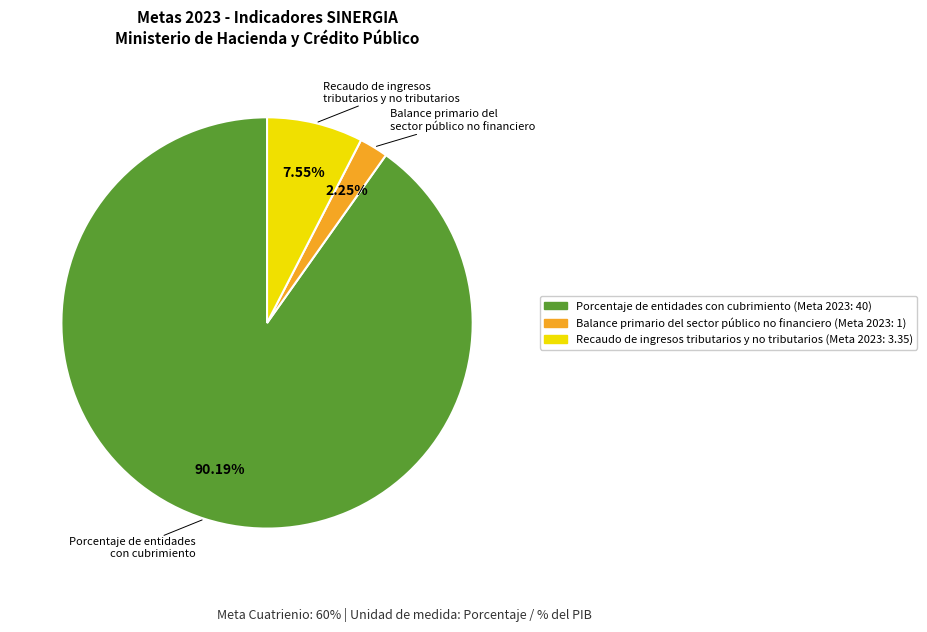

The Porcentaje de entidades con cubrimiento slice represents 78% of the pie. True or false?

False